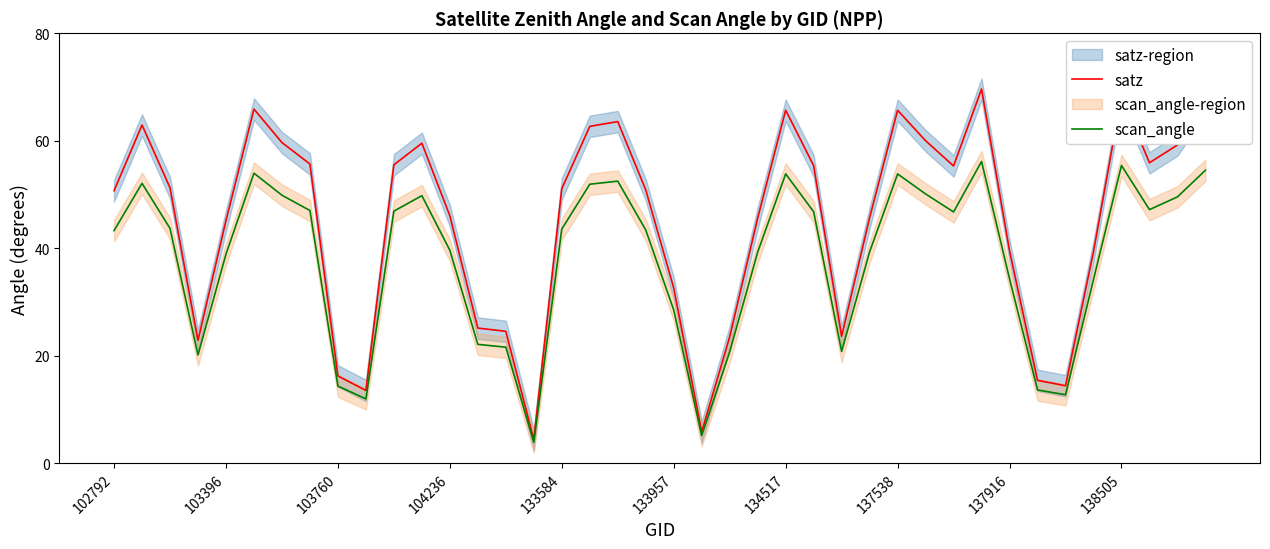

What is the minimum value for satz?

4.4